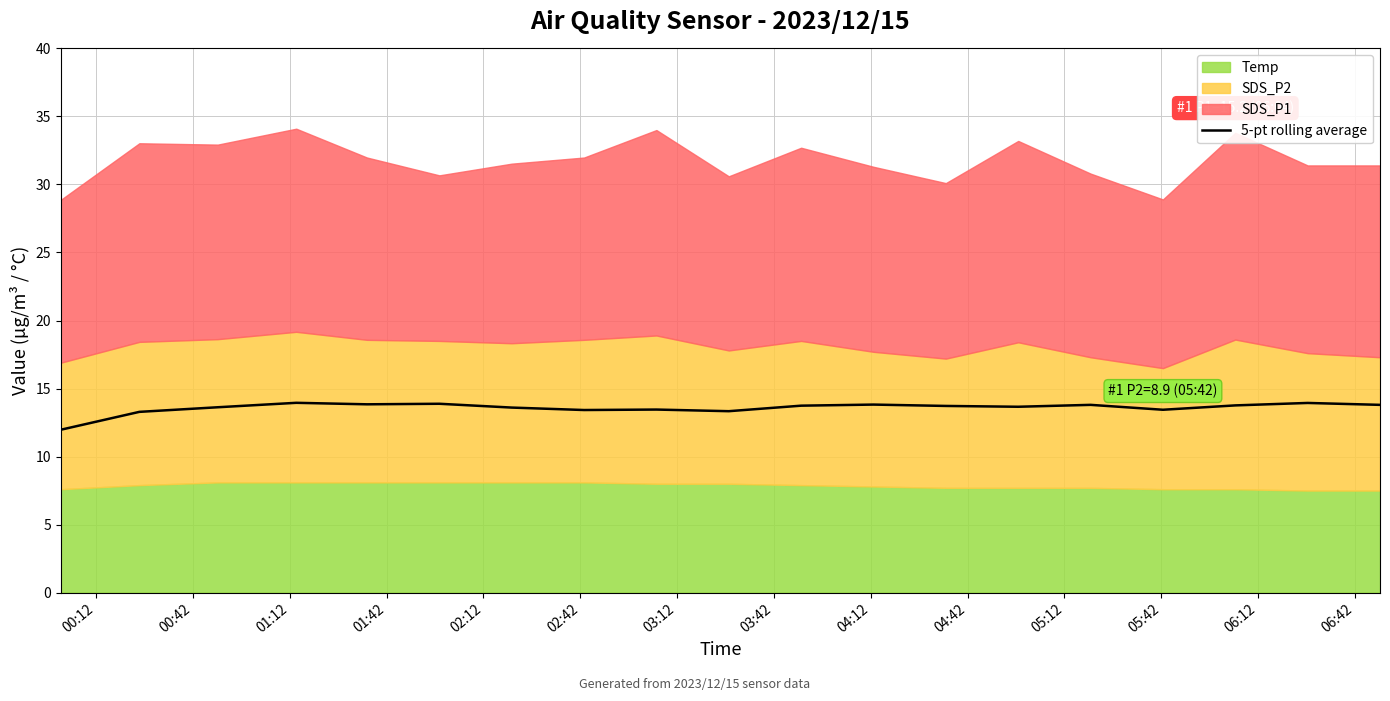

What value does the data have at 03:12?

13.6